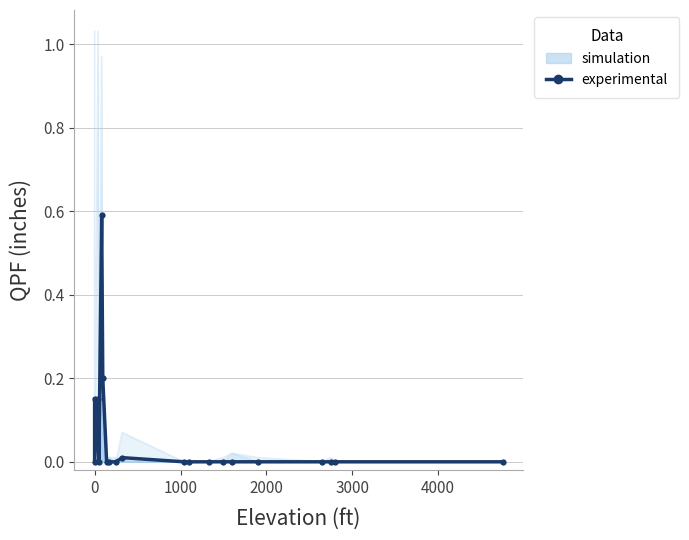

How many lines are shown in the chart?

2